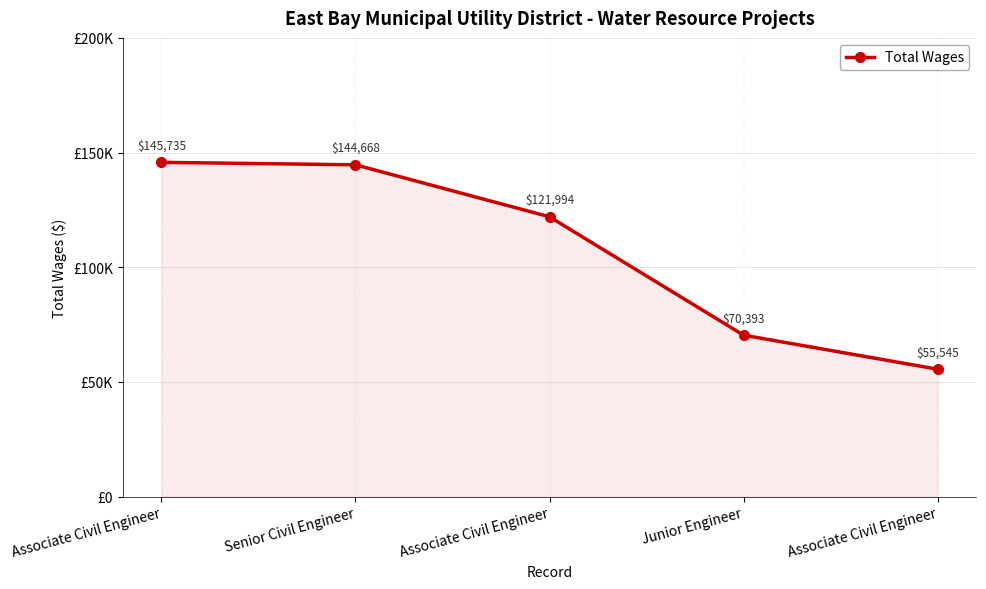

Rank the categories by value from lowest to highest.

Associate Civil Engineer, Junior Engineer, Associate Civil Engineer, Senior Civil Engineer, Associate Civil Engineer